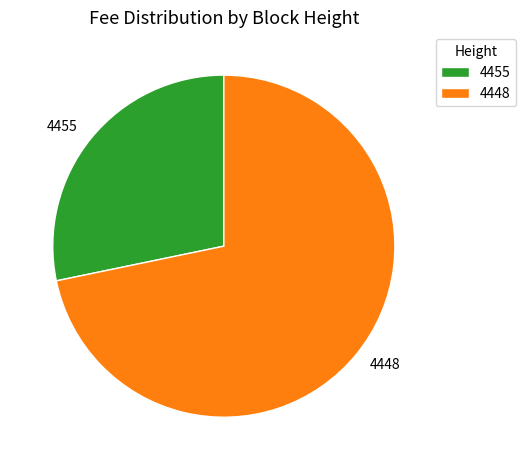

True or false: 4448 accounts for 72% of the total.

True